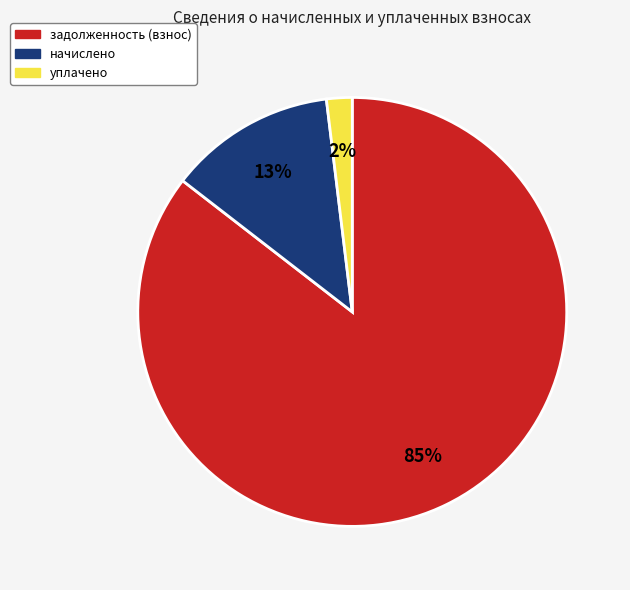

To the nearest percent, what is the average slice percentage?

33%